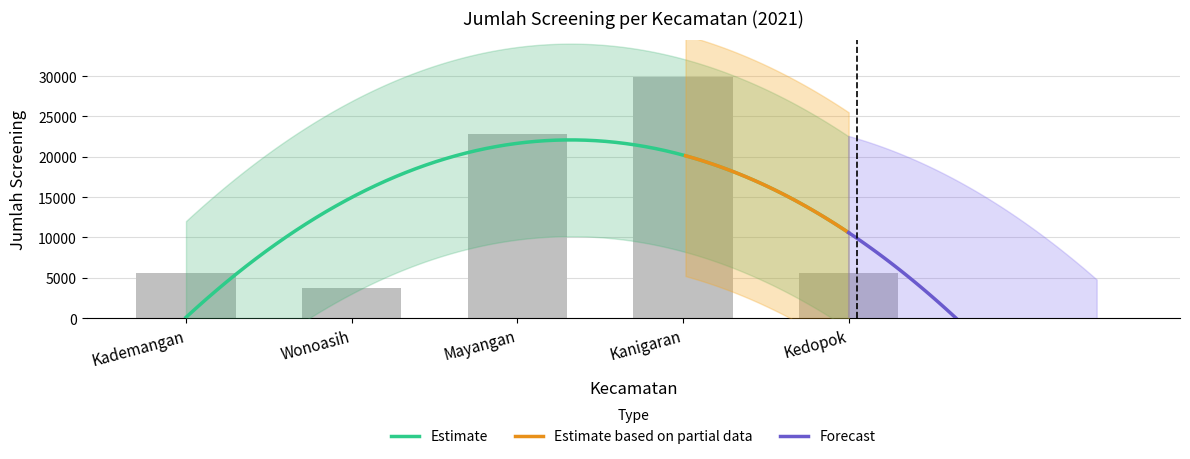

How many values are below 5543?

1